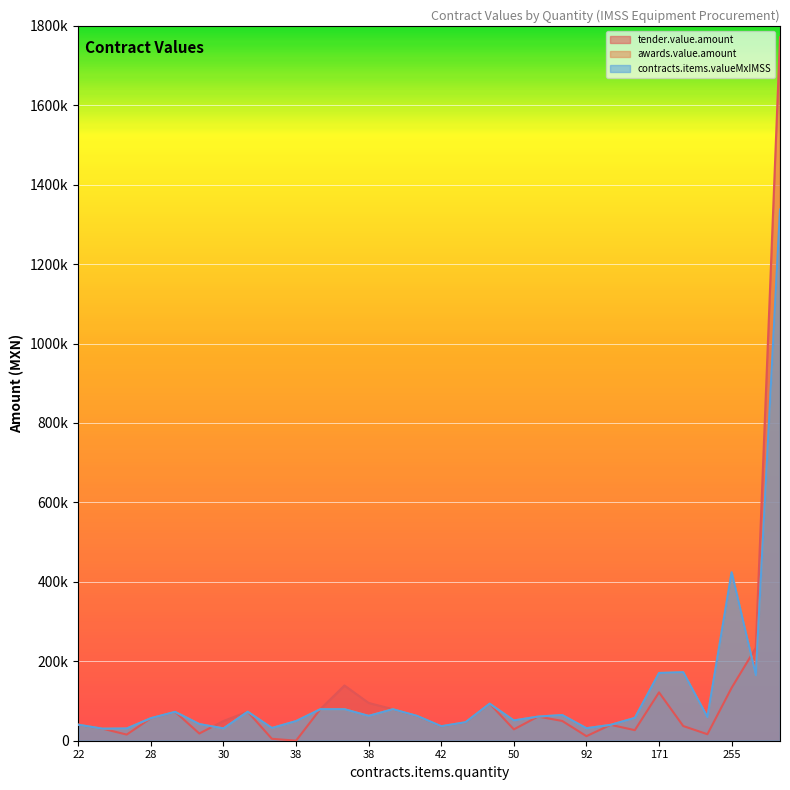

What is the average value of the tender.value.amount series?

117470.2